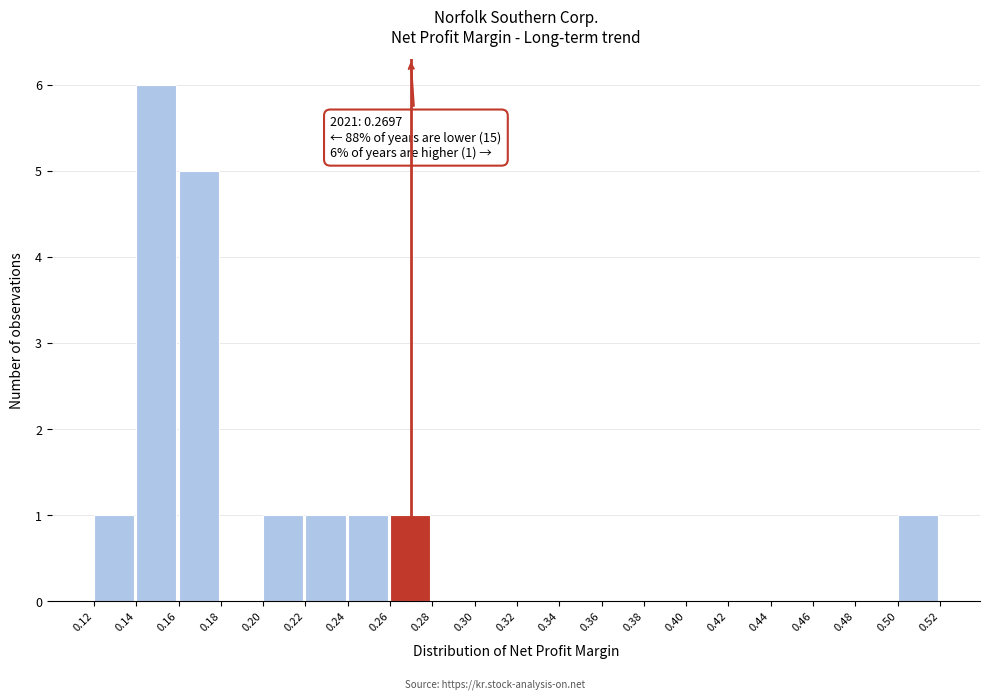

Which range on the x-axis has the tallest bar?

0.14 to 0.16